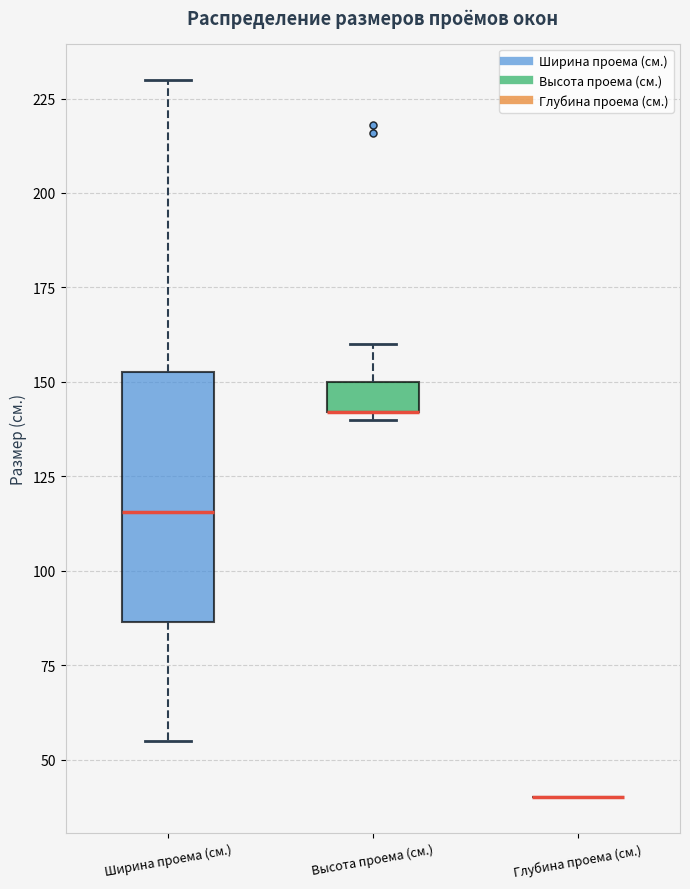

Reading left to right, transcribe this box plot: for each box, give where its median line is, the range the box spans, and where its two whiskers end, as read against the y-axis. The values are not printed on the chart, so give them approximately, as read against the axis.

Ширина проема (cм.): median 115, box 85 to 155, whiskers 55 to 230
Высота проема (cм.): median 140 (drawn on the box's lower edge), box 140 to 150, whiskers 140 (just below the box's lower edge) to 160
Глубина проема (cм.): box collapsed to a line at 40, whiskers 40 to 40